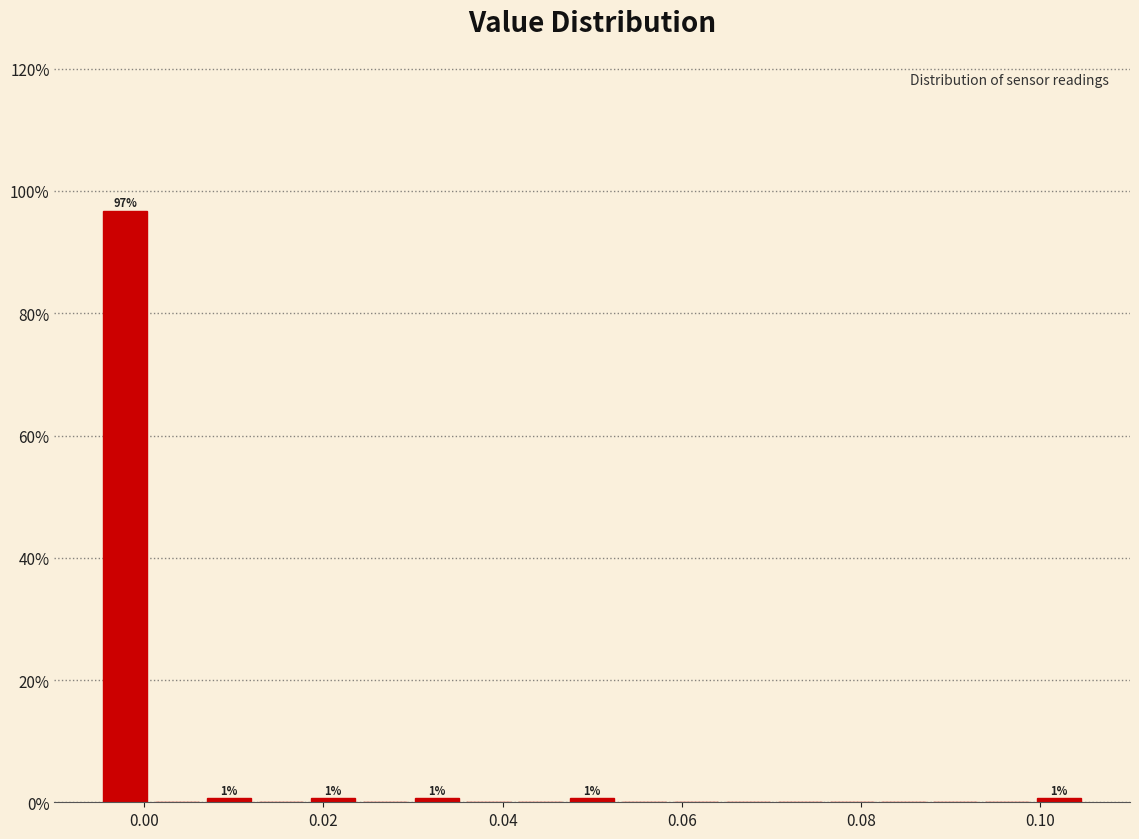

Around what value on the x-axis is the tallest bar? Give the approximate position of its centre, as read against the axis.

-0.002